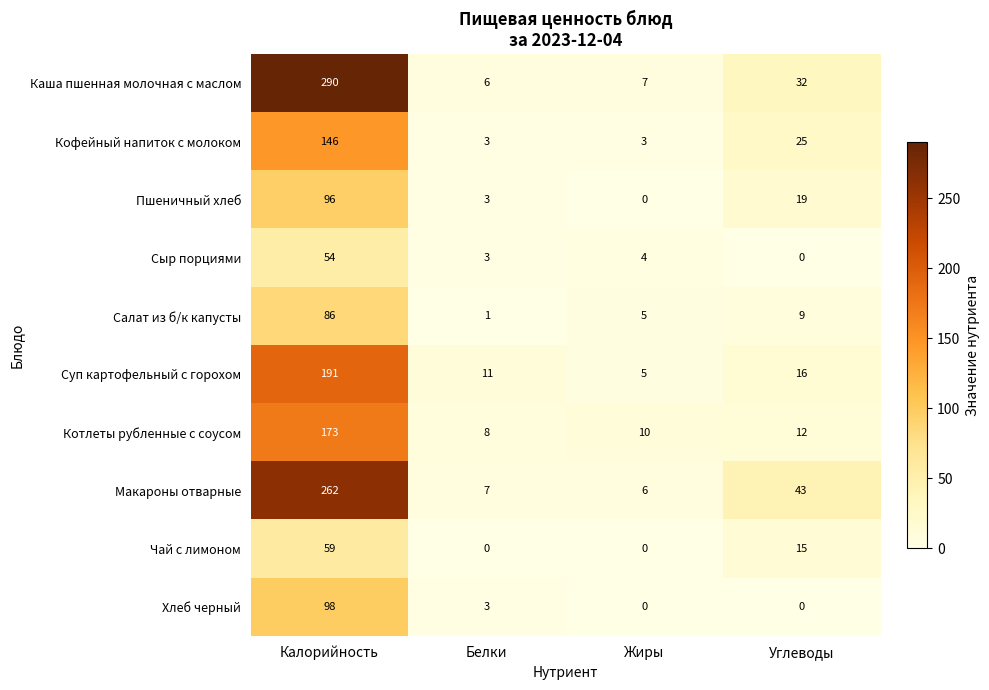

What is the total value across all series at Белки?

45